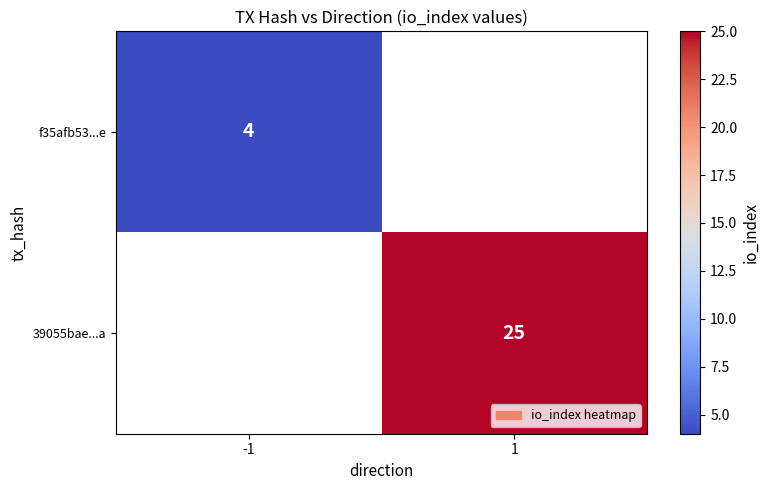

What is the smallest value displayed?

4.0